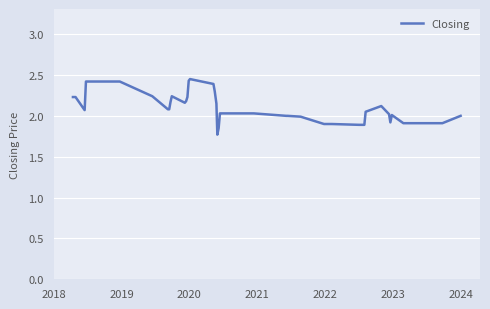

Does the chart have visible grid lines?

Yes